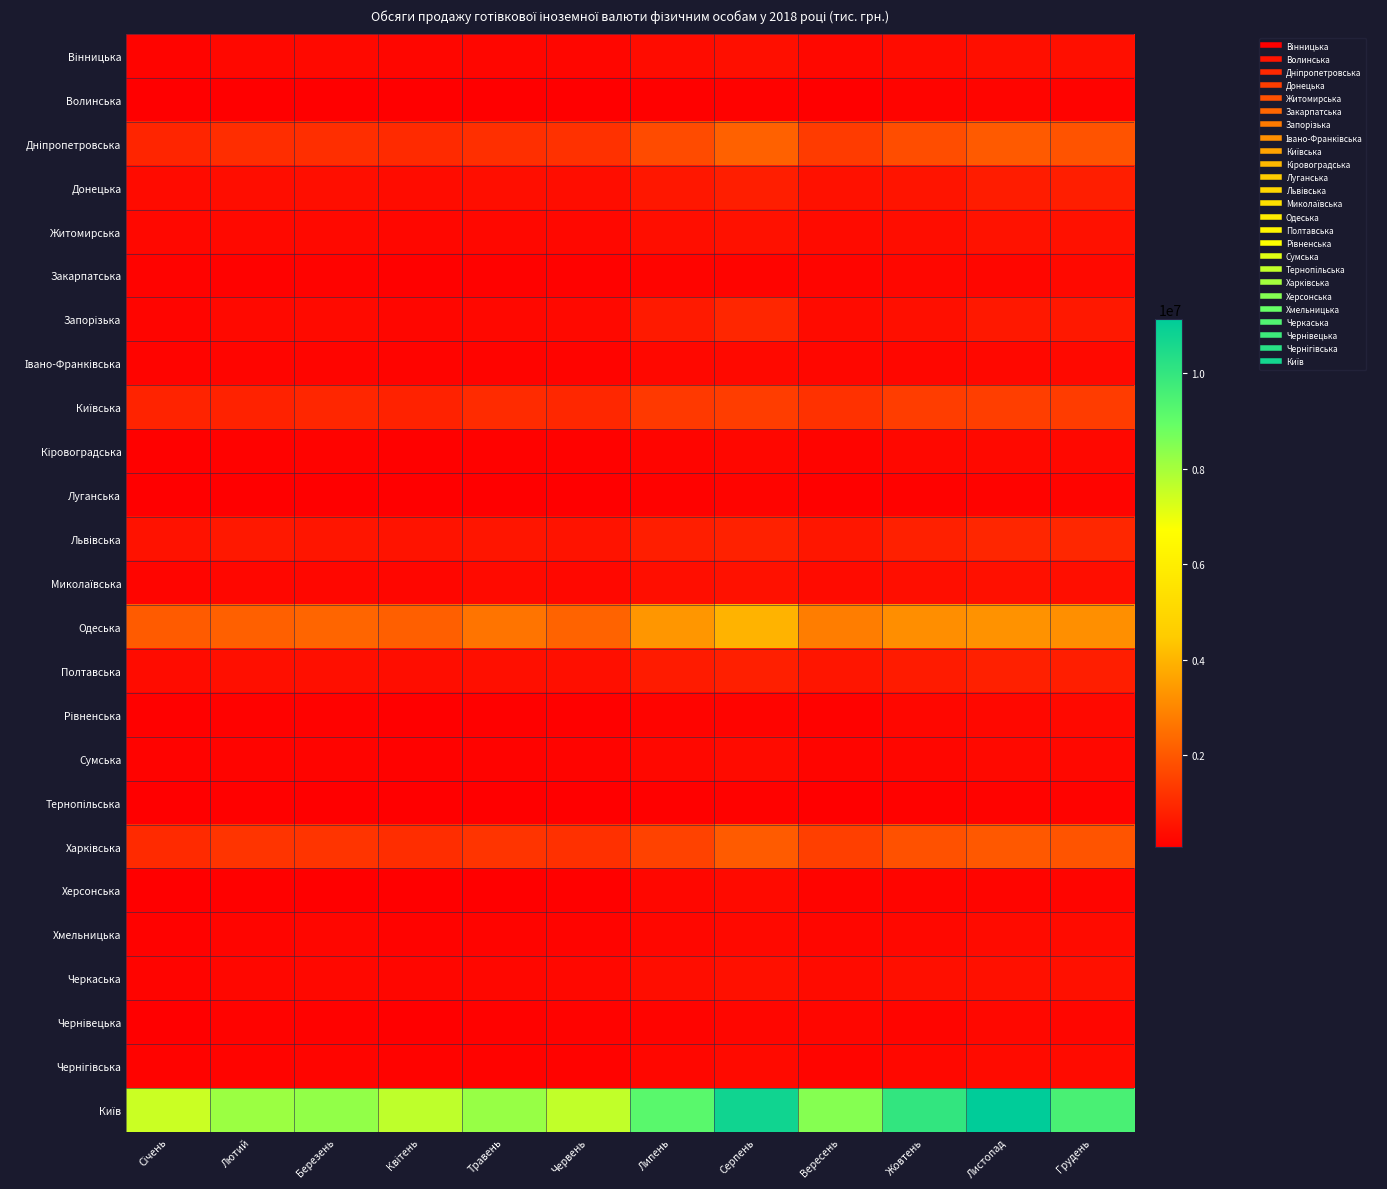

Which has a higher value, Лютий or Вересень?

Вересень